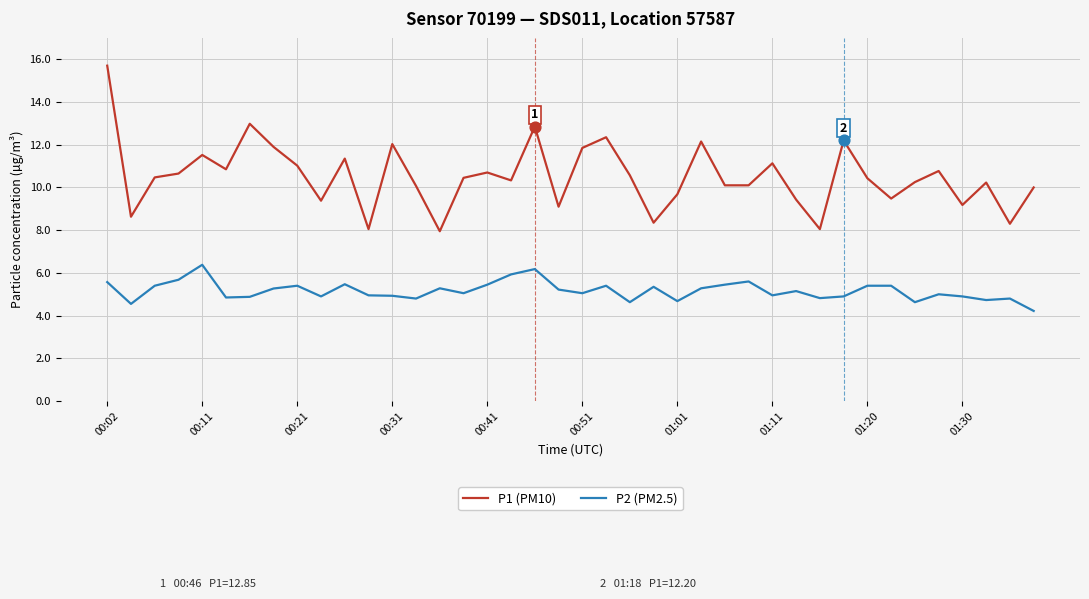

Which series has the largest range (max minus min)?

P1 (PM10)